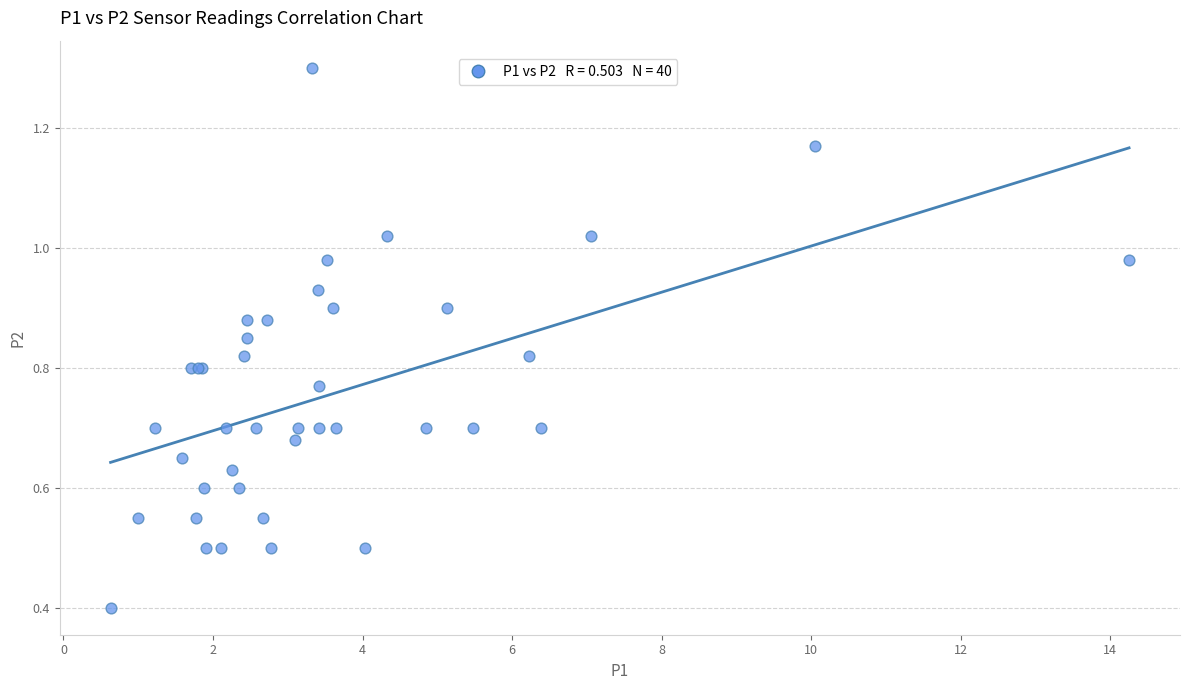

What Y value in the scatter plot is closest to 0?

0.4